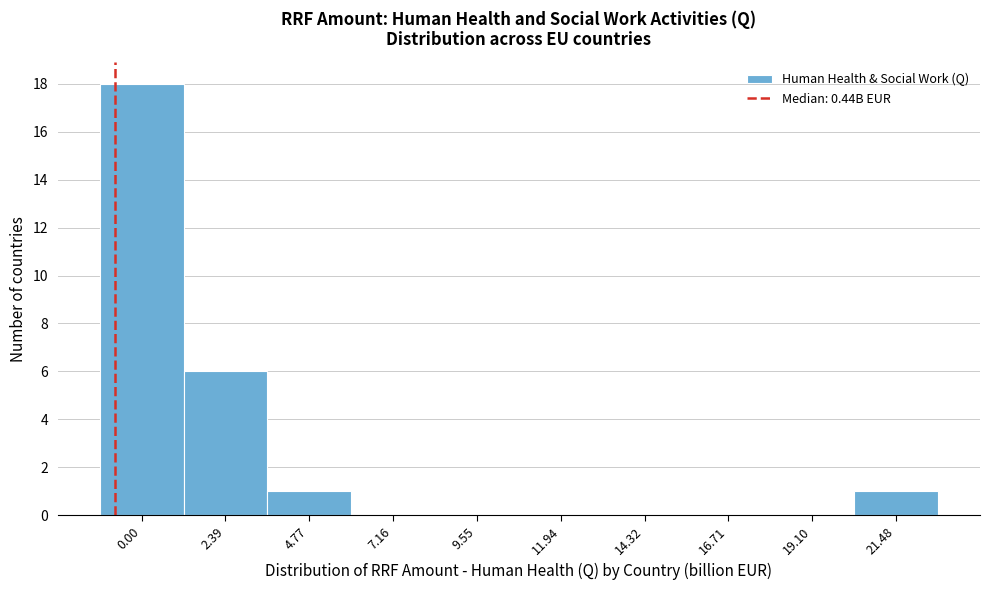

Reading left to right, transcribe all the data shown in this chart.

0.00=18	2.39=6	4.77=1	7.16=0	9.55=0	11.94=0	14.32=0	16.71=0	19.10=0	21.48=1